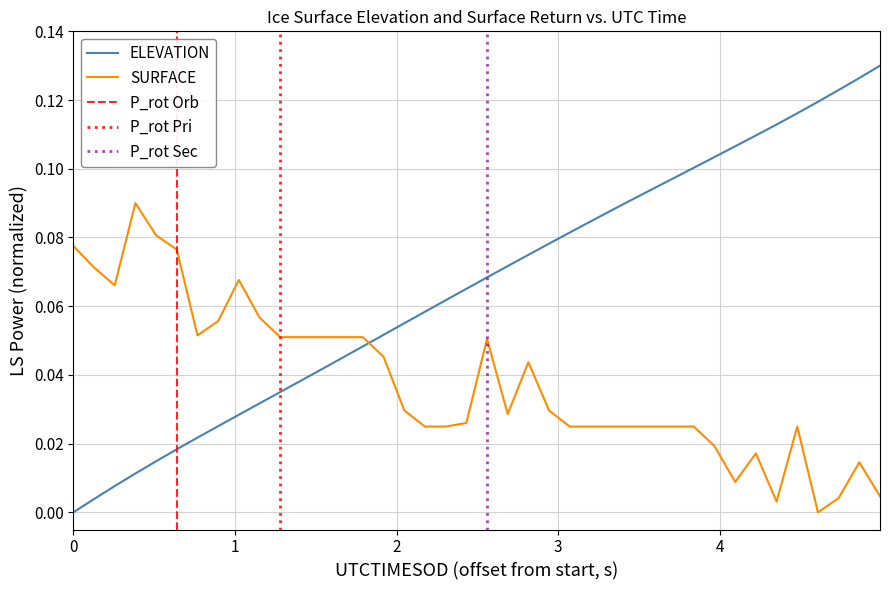

Which series ends up on top after the final intersection of ELEVATION and SURFACE?

ELEVATION